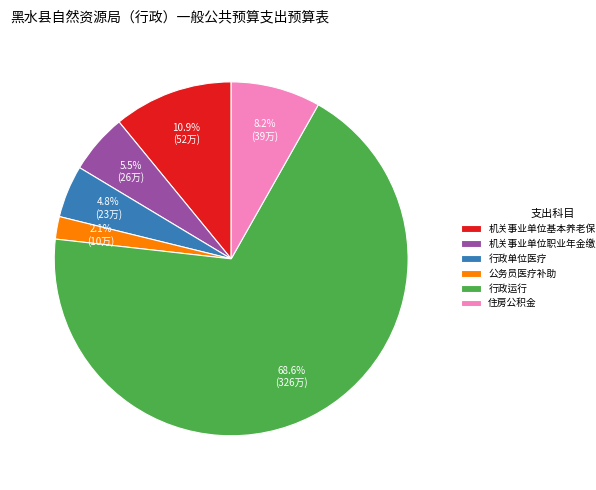

To the nearest percent, what portion does 公务员医疗补助 represent?

2%